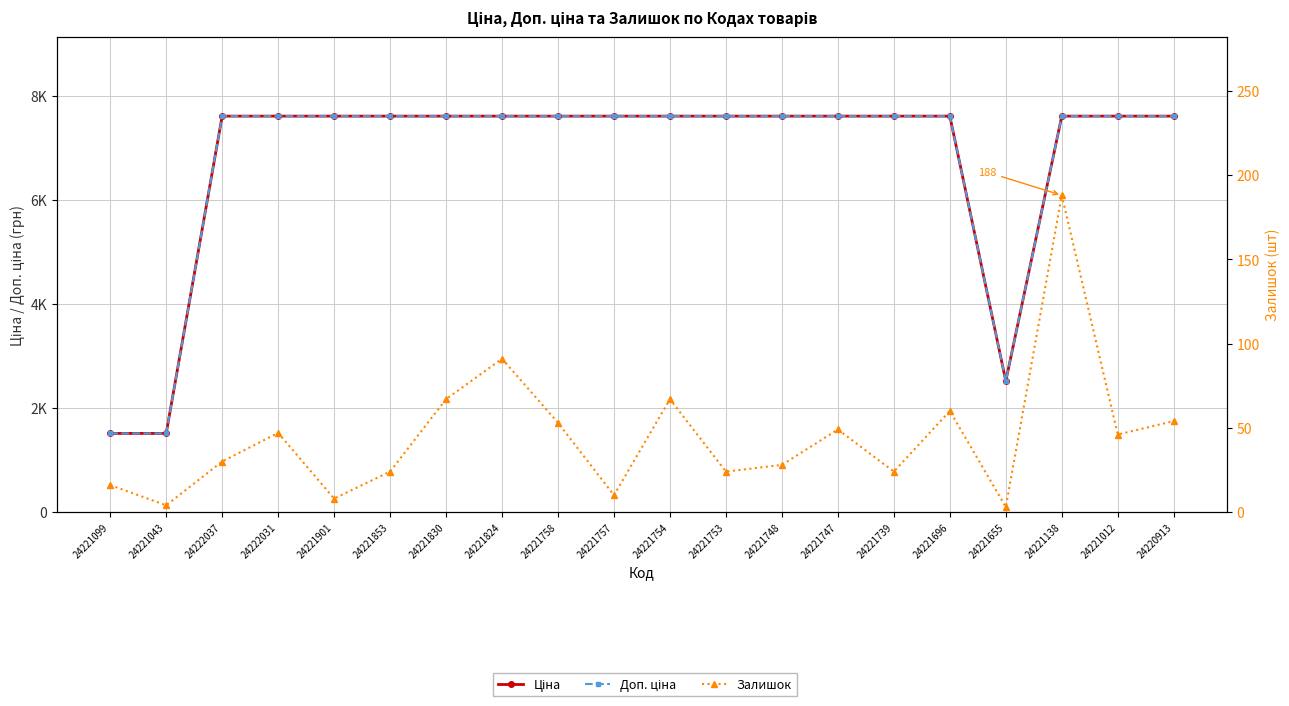

What is the difference between the maximum and second lowest values in the Ціна series?

6096.4